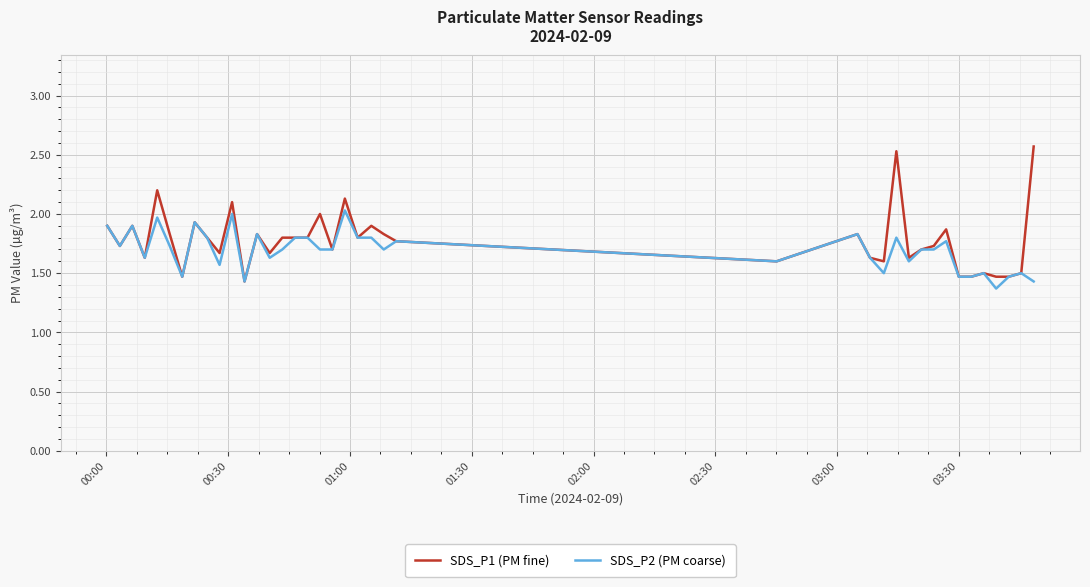

What is the minimum value for SDS_P2 (PM coarse)?

1.4